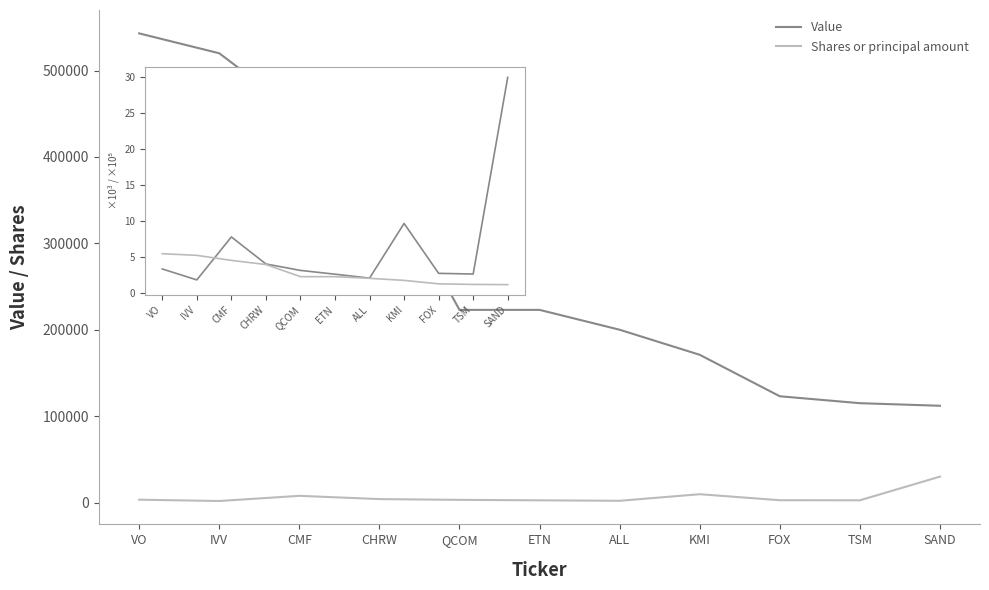

How many lines are shown in the chart?

3